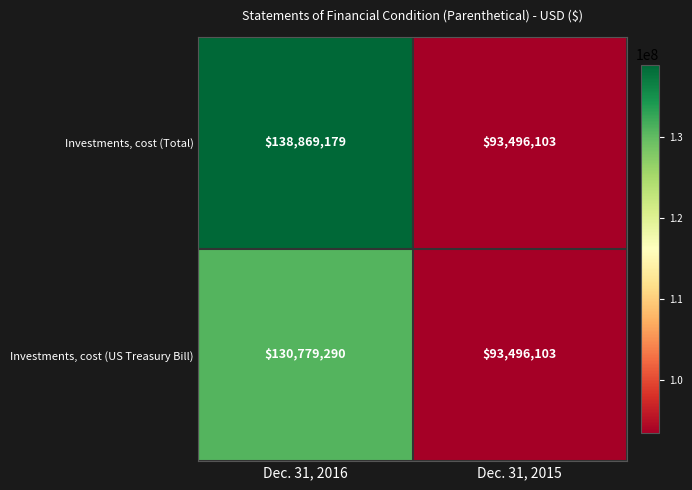

List the series in order of their overall mean, lowest first.

Investments, cost (US Treasury Bill), Investments, cost (Total)